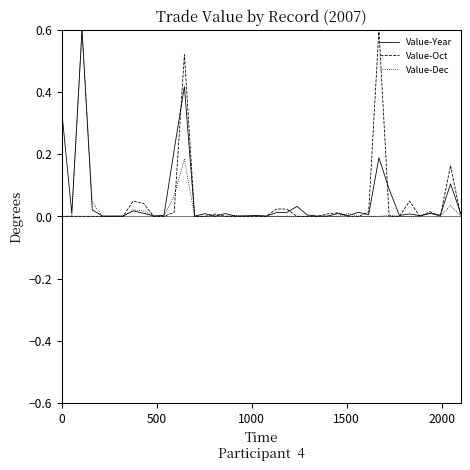

What is the maximum value shown in the chart?

0.6